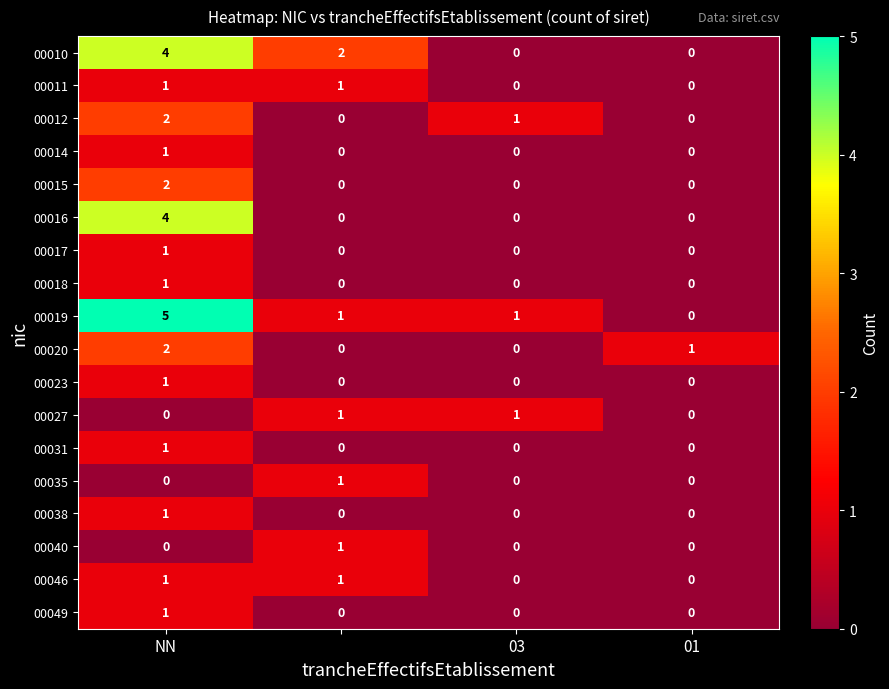

Which series has the largest total across all categories?

00019